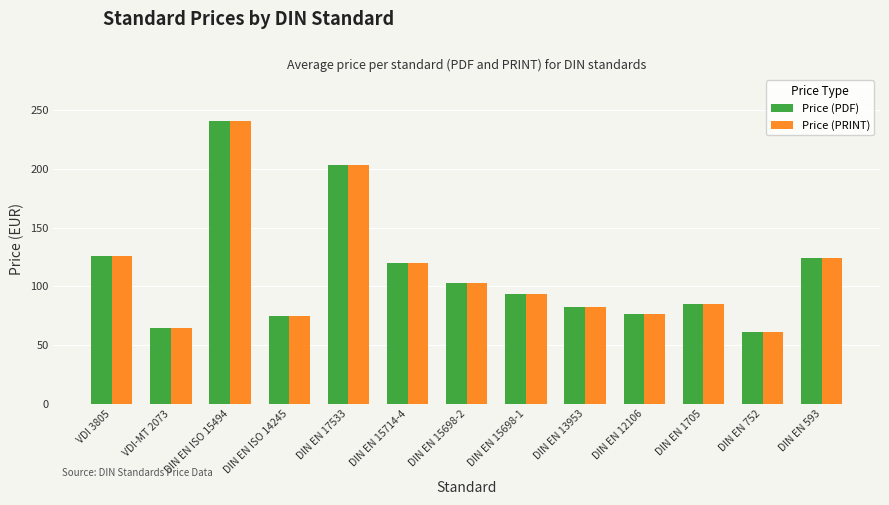

What is the maximum value shown in the chart?

241.0